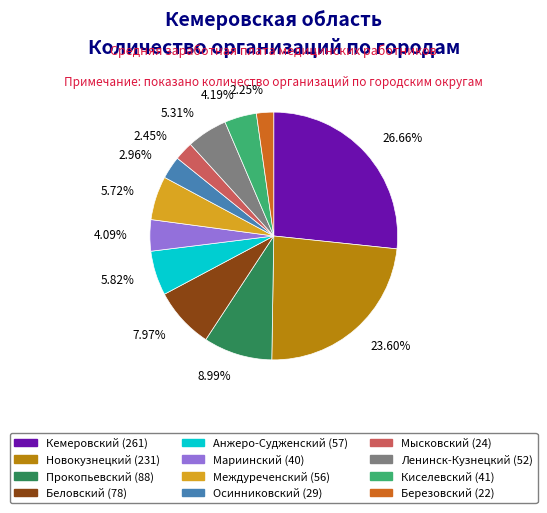

Count the number of slices in the pie.

12